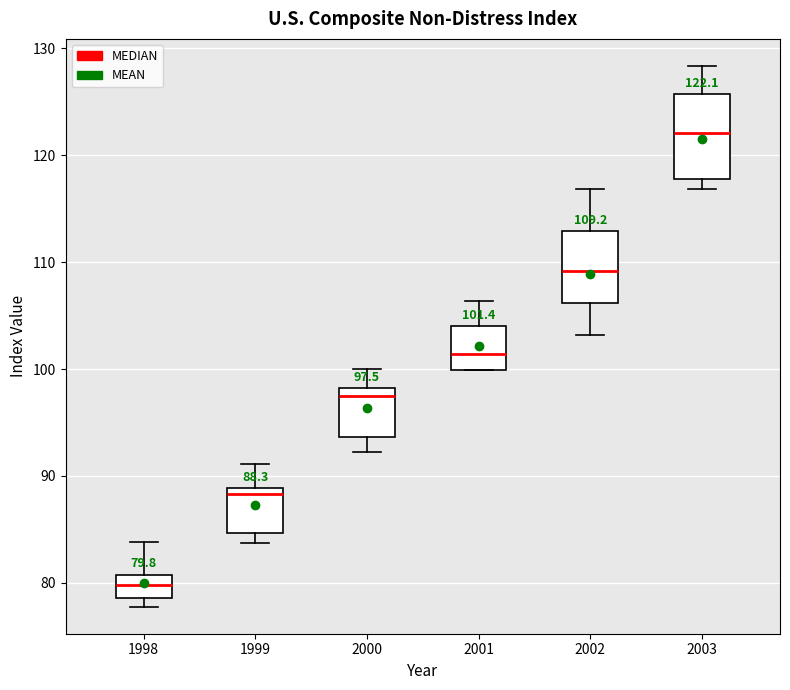

Which box's median line is the lowest?

1998